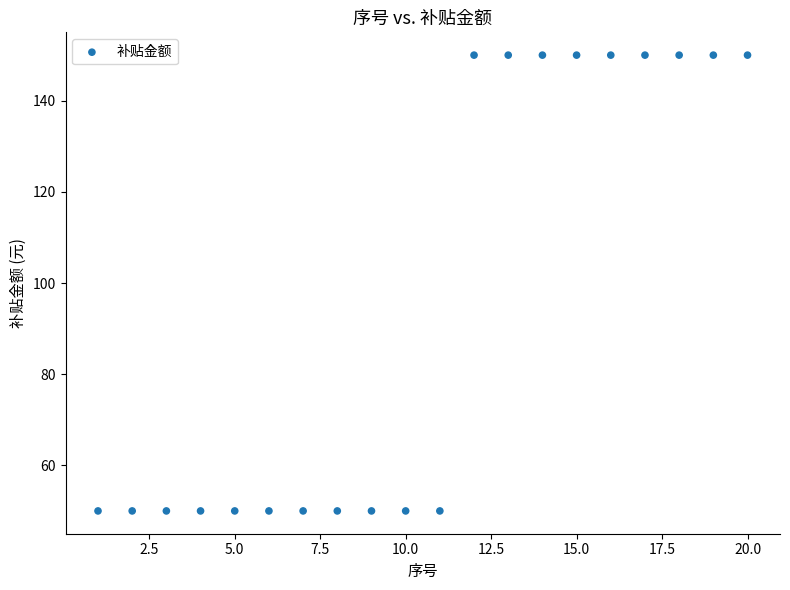

What is the range of Y values (max minus min)?

100